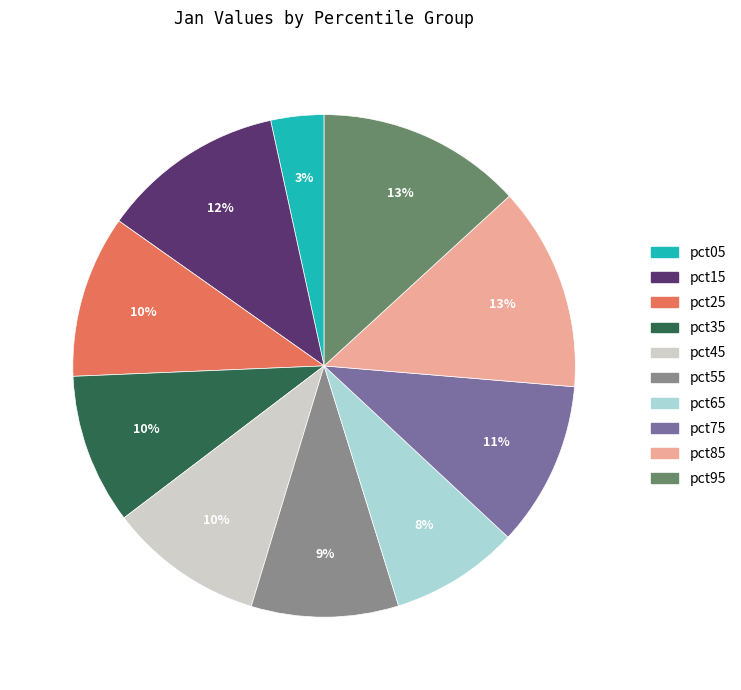

How many segments does this pie chart have?

10